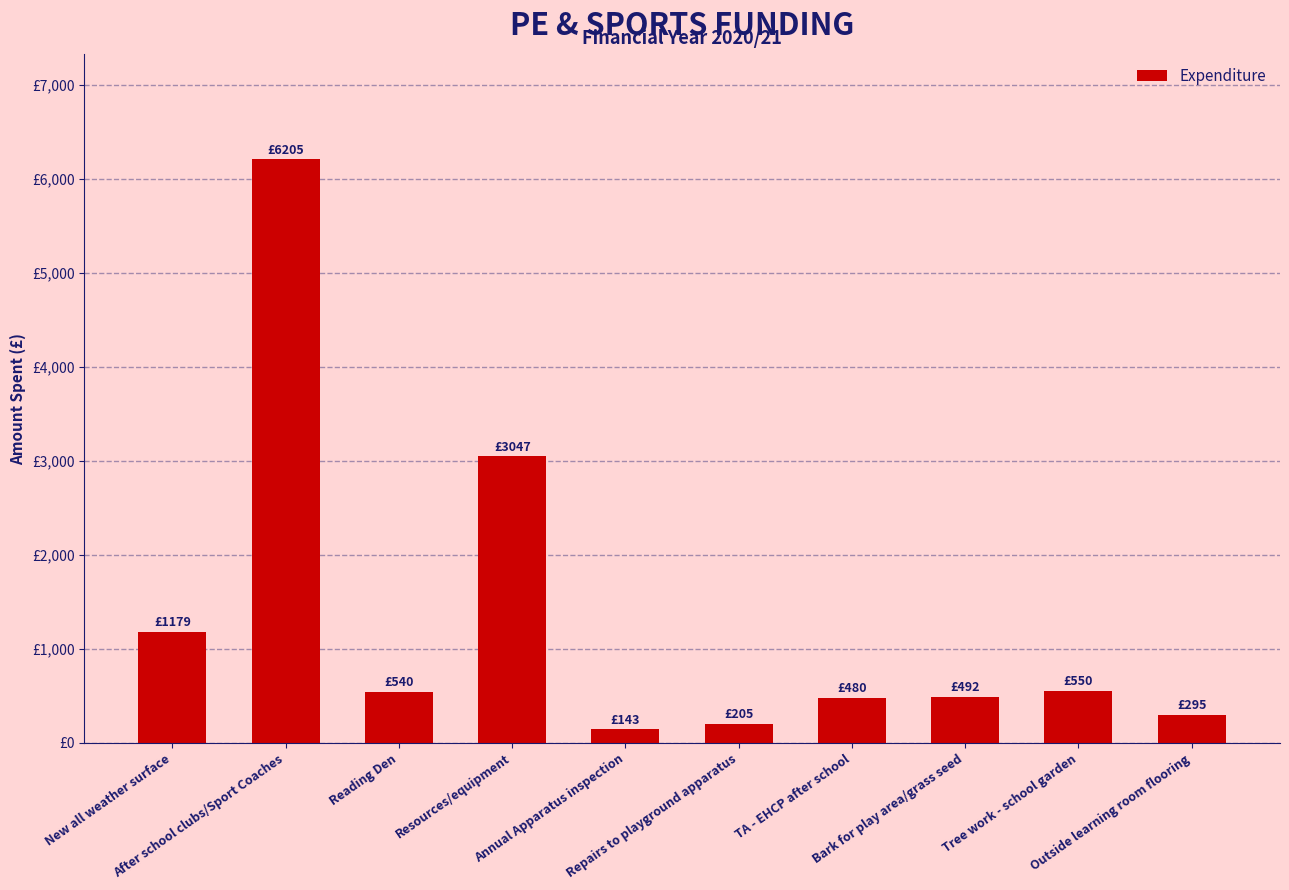

What is the minimum value shown in the chart?

143